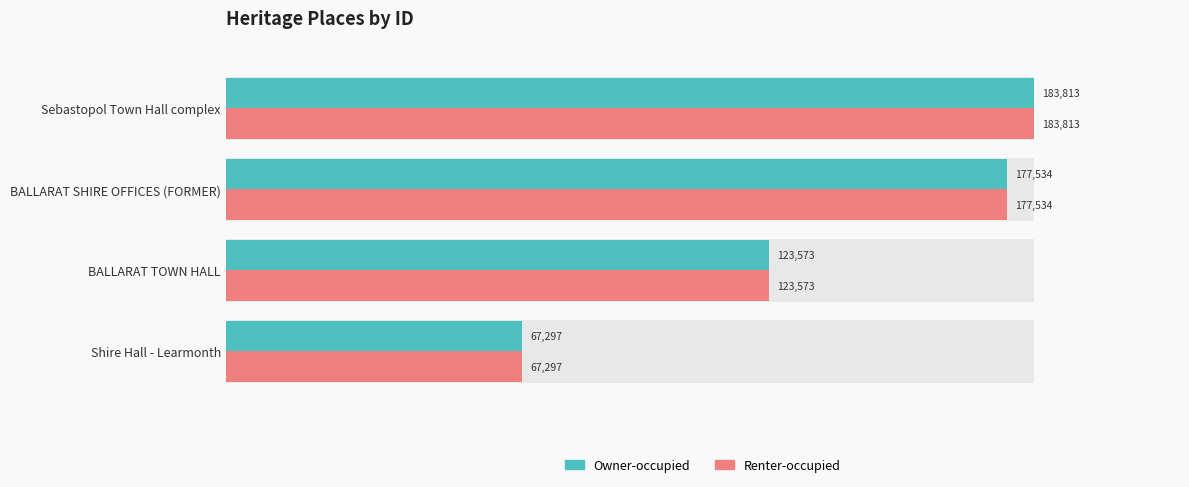

How many distinct data groups are displayed?

2